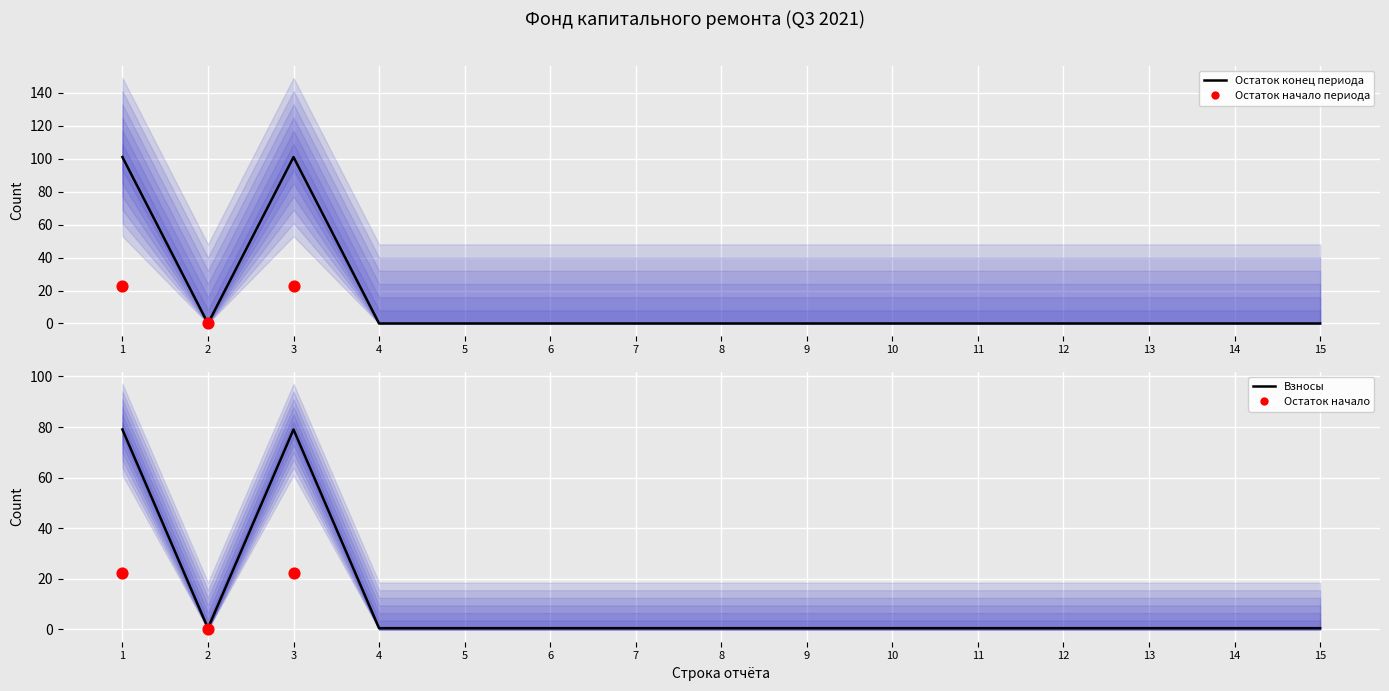

Which series has the widest spread of Y values?

Остаток конец